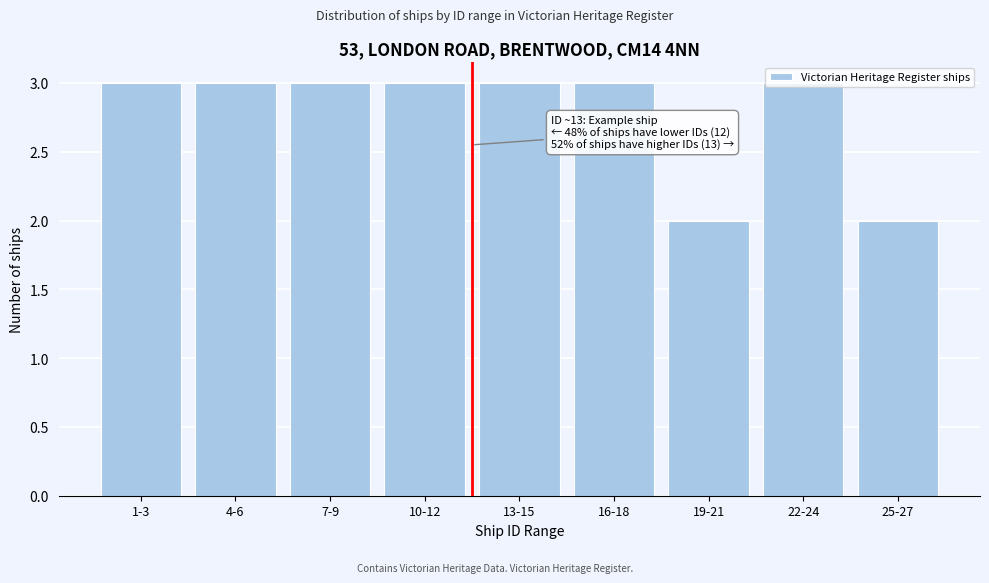

What is the label of the 1st bar from the right?

25-27